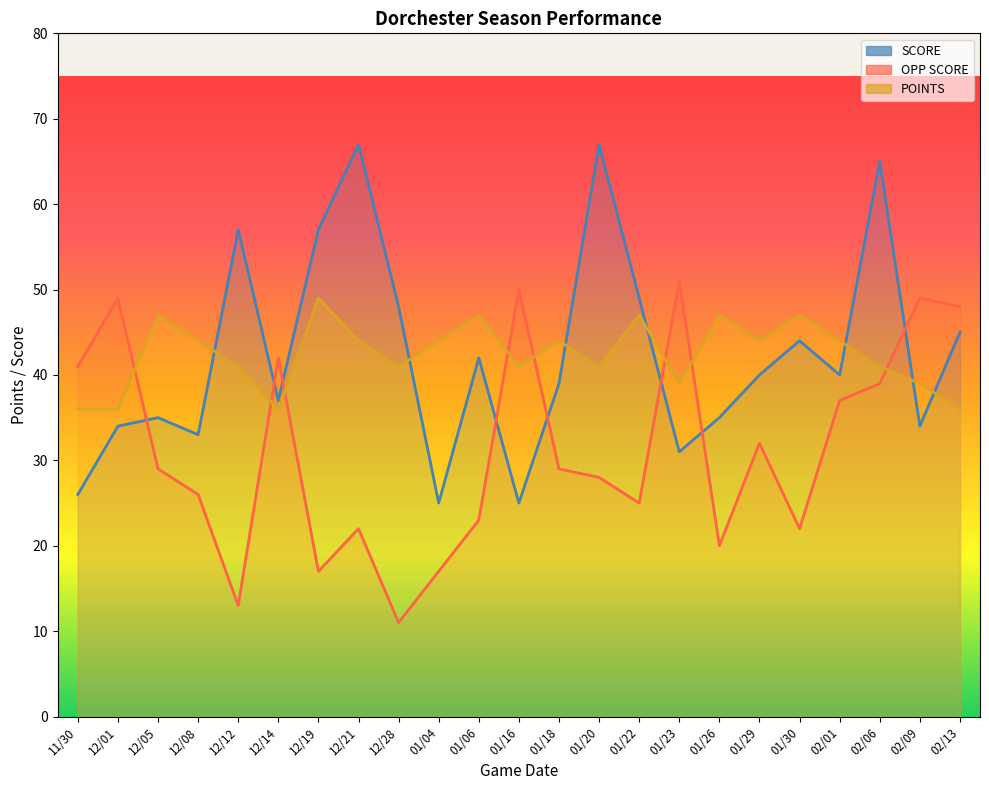

Which category has the lowest value across all series?

12/28